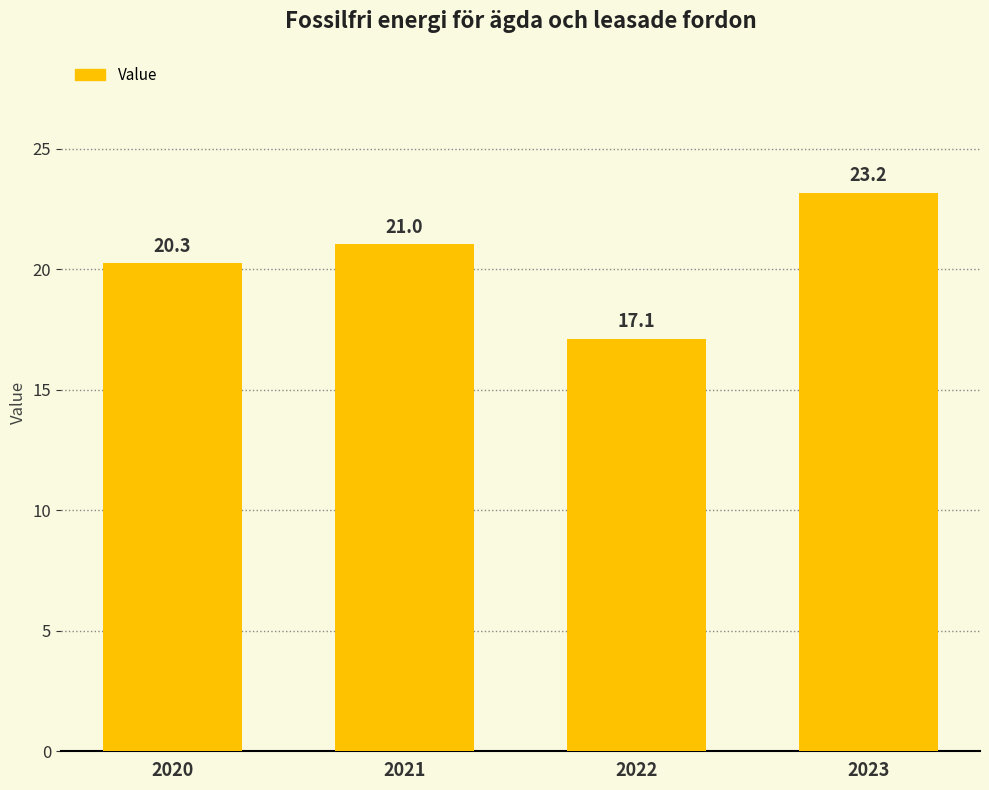

Reading left to right, transcribe all the data shown in this chart.

20.3	21.0	17.1	23.2